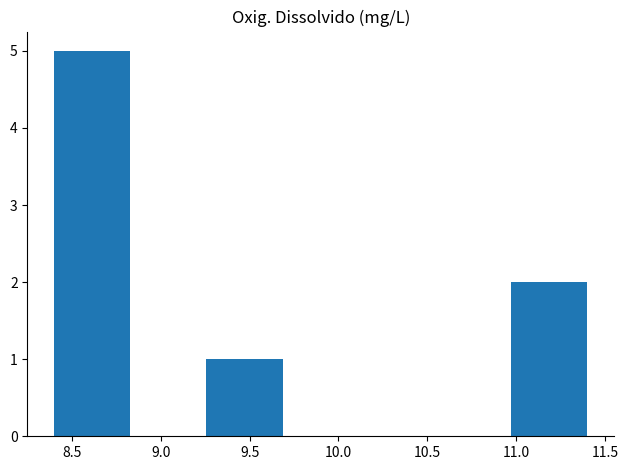

Reading left to right, transcribe this chart: for each bar, give the range it covers on the x-axis and its height. Neither the bar edges nor the heights are printed on the chart, so give them approximately, as read against the axes.

8.40 to 8.85: 5
8.85 to 9.25: 0
9.25 to 9.70: 1
9.70 to 10.10: 0
10.10 to 10.55: 0
10.55 to 10.95: 0
10.95 to 11.40: 2